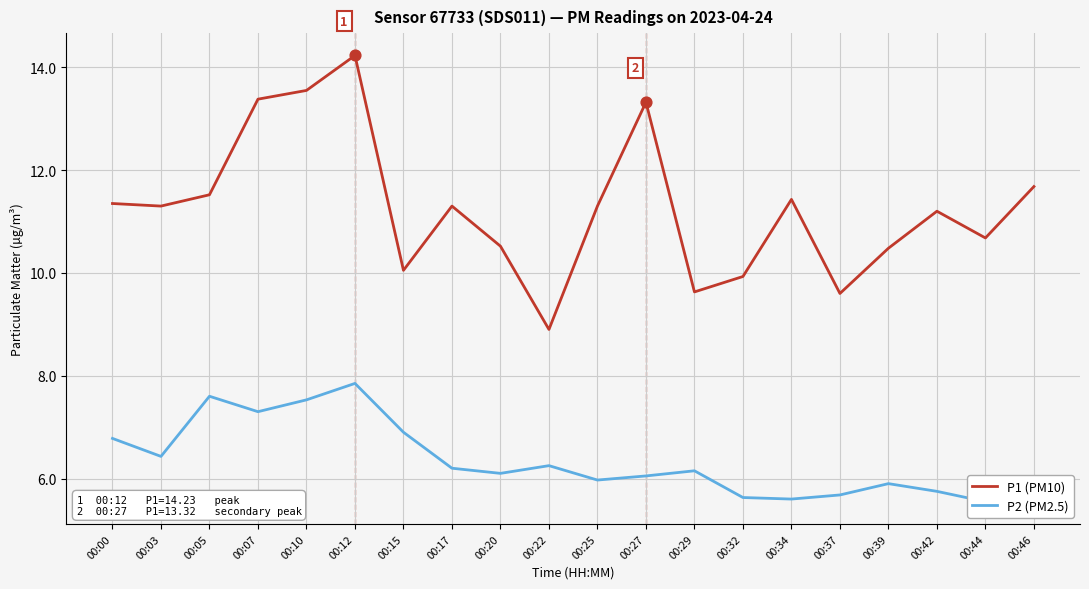

Which series contains the lowest Y value?

P2 (PM2.5)